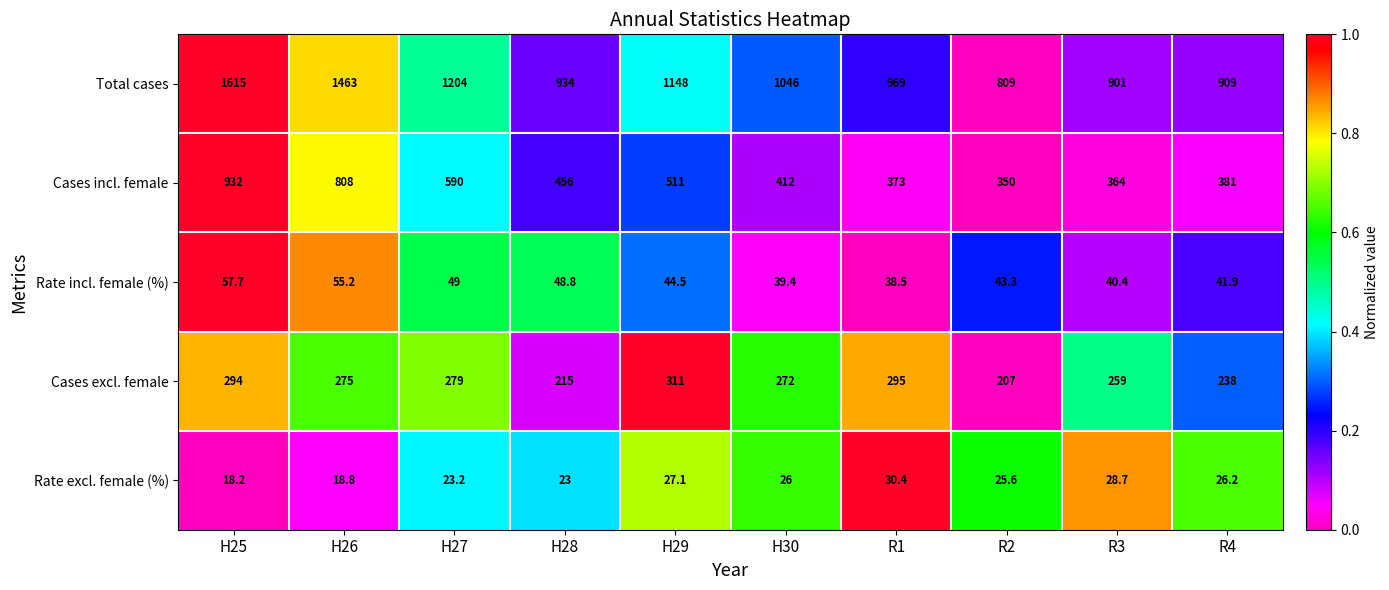

Which series has the widest spread of values?

Total cases